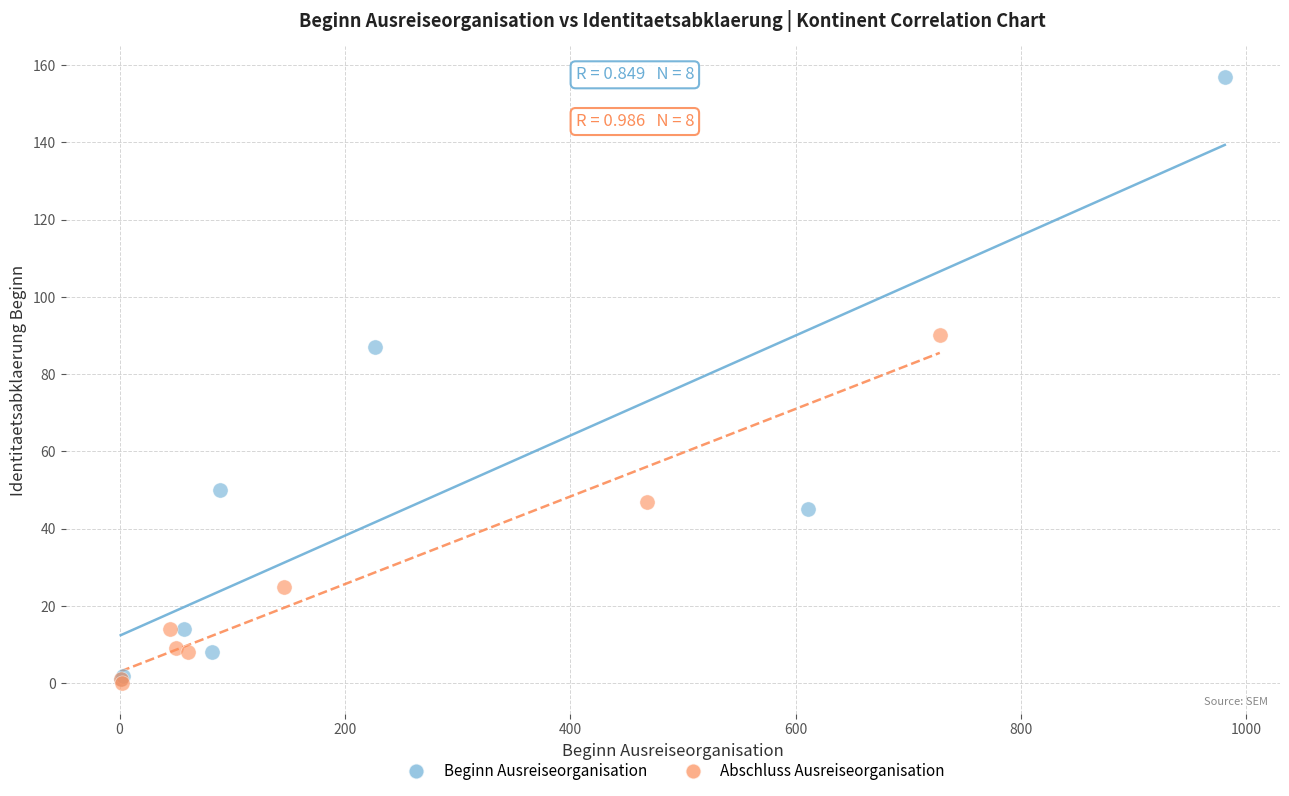

Which series has the largest Y range (max minus min)?

Beginn Ausreiseorganisation